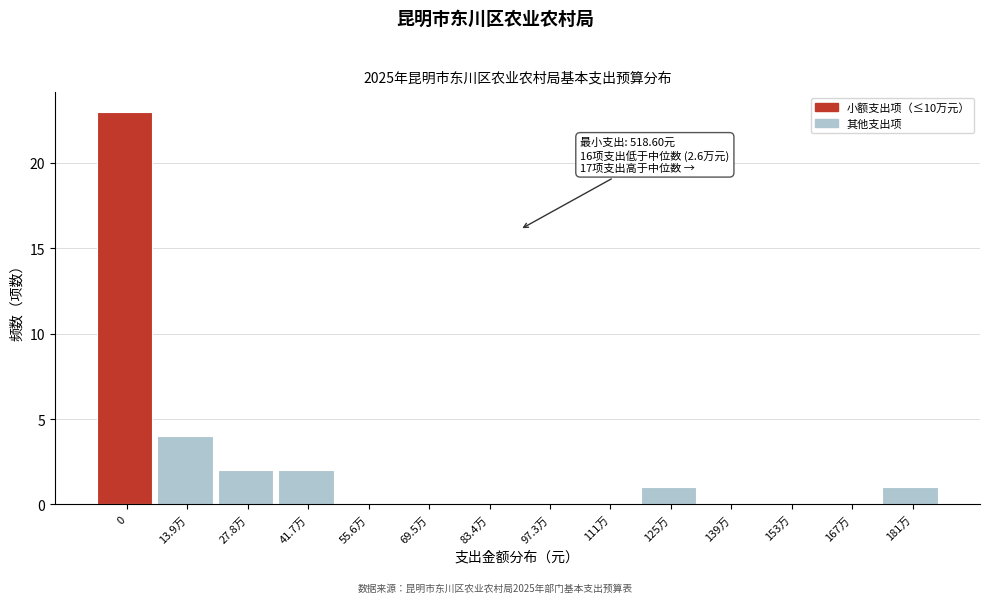

Reading left to right, transcribe all the data shown in this chart.

0=23	13.9万=4	27.8万=2	41.7万=2	55.6万=0	69.5万=0	83.4万=0	97.3万=0	111万=0	125万=1	139万=0	153万=0	167万=0	181万=1